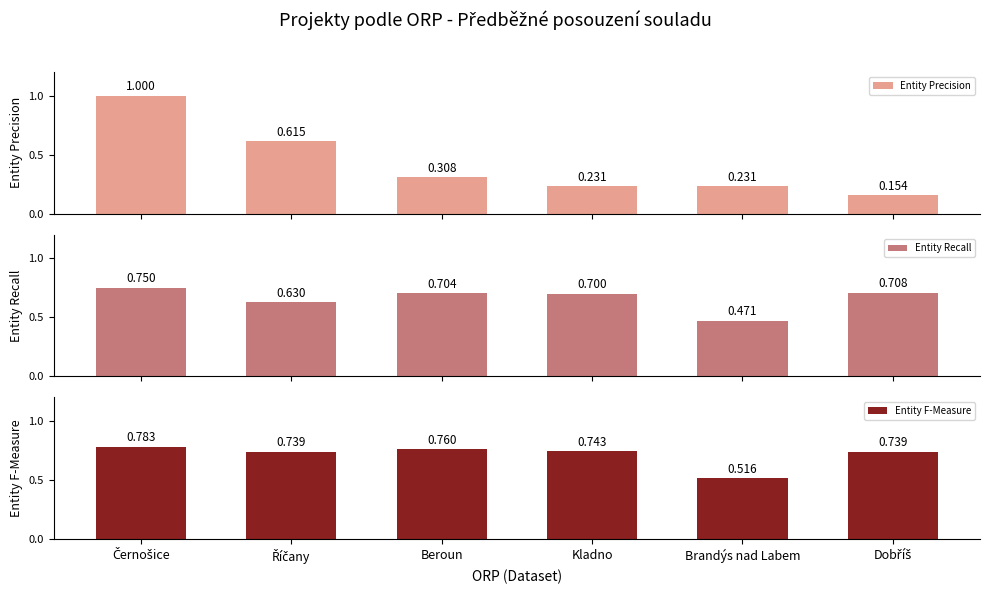

What is the total value across all series at Brandýs nad Labem?

1.2